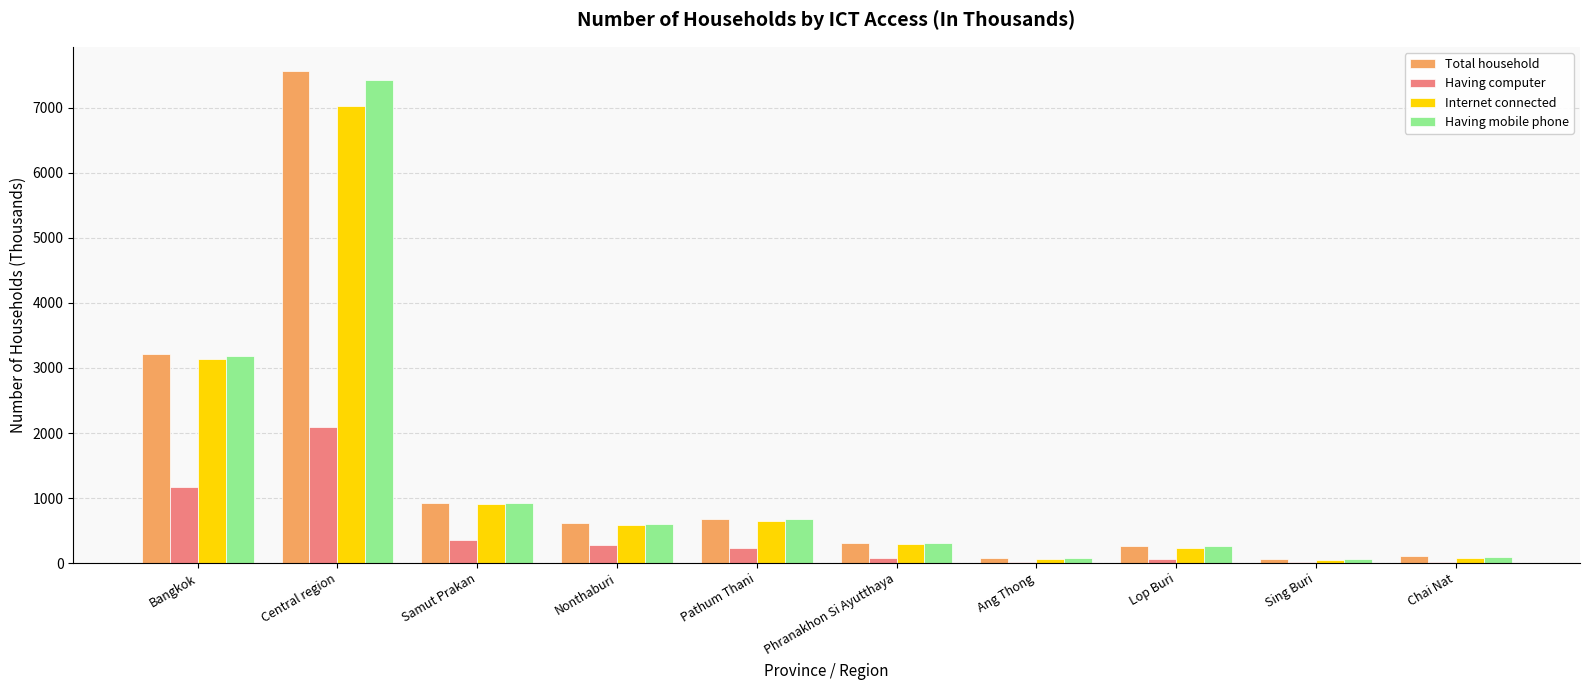

Is the value of Internet connected at Phranakhon Si Ayutthaya greater than the value of Having computer at Chai Nat?

Yes